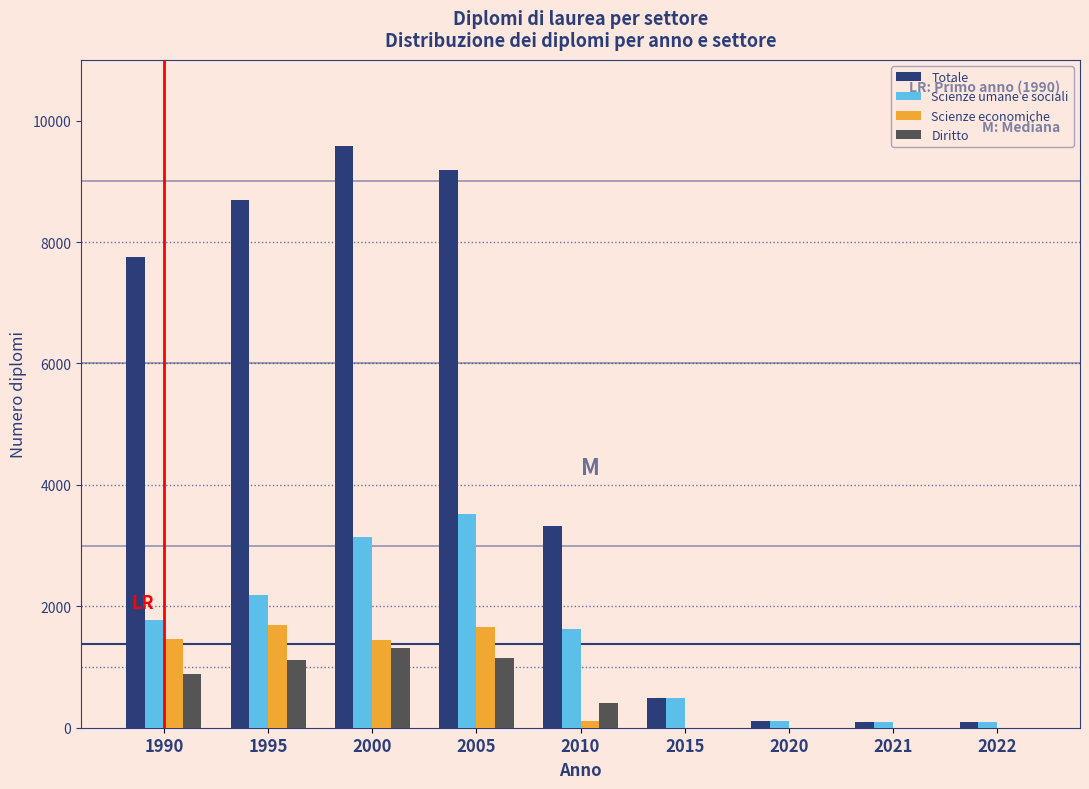

What is the maximum value for Totale?

9575